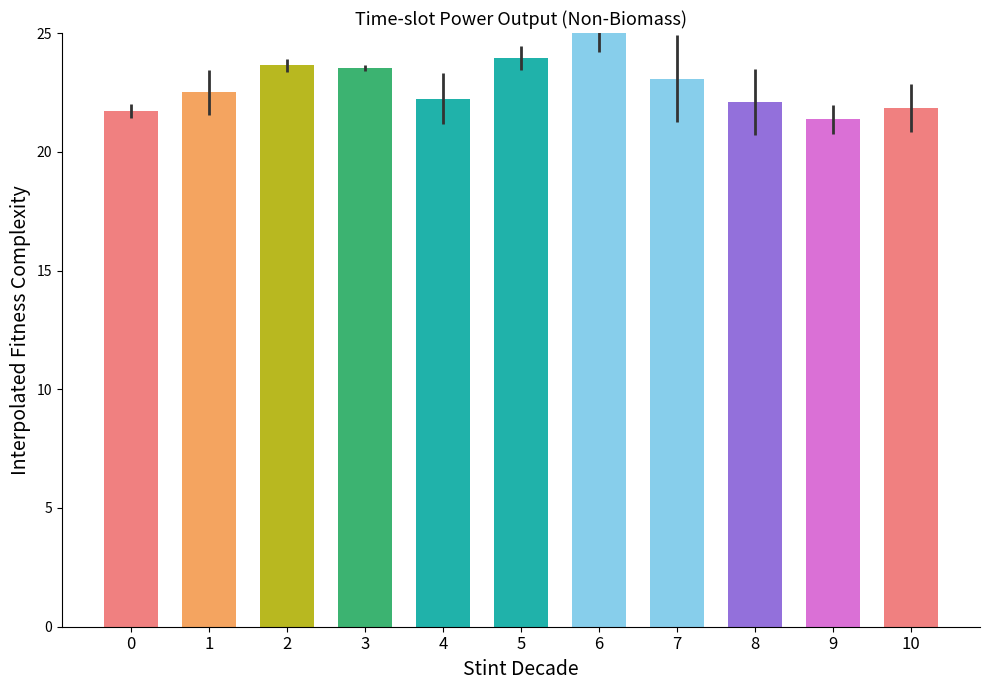

What value does the data have at 6?

25.0